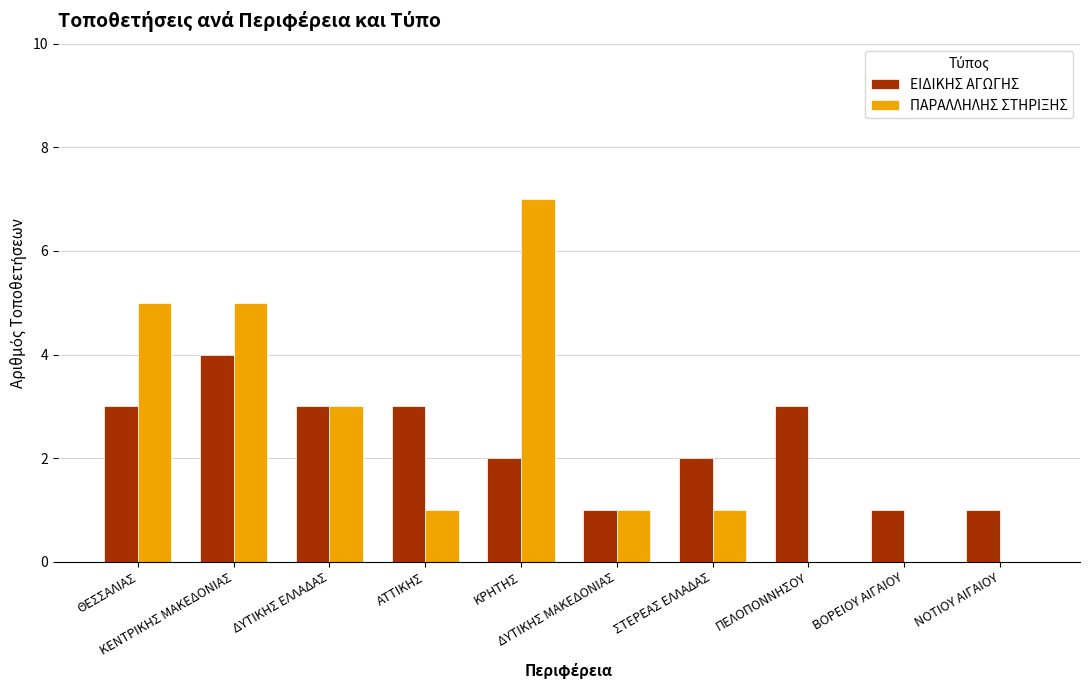

What is the highest value of the ΕΙΔΙΚΗΣ ΑΓΩΓΗΣ series?

4